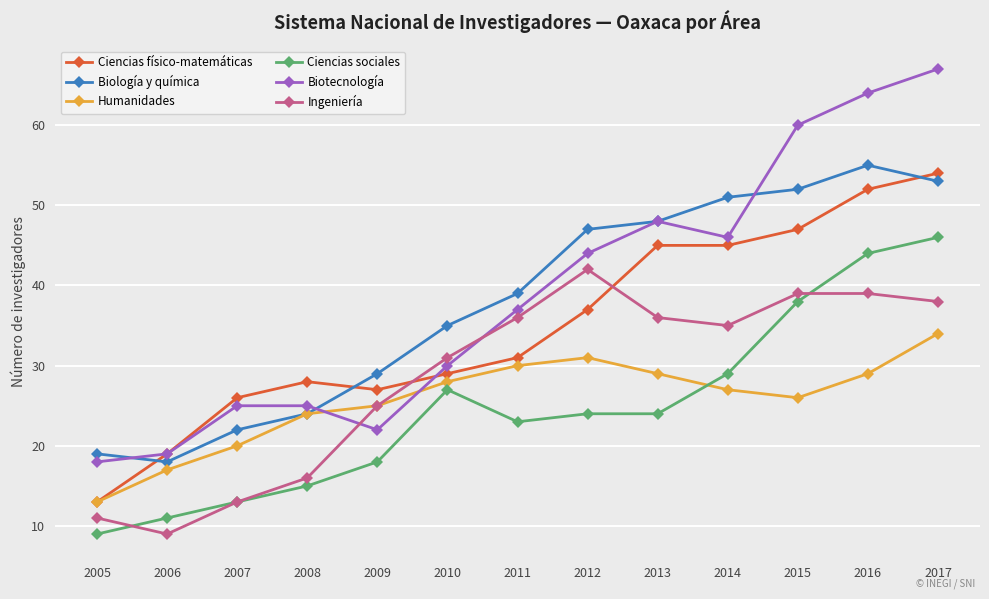

Is the value of Biología y química at 2012 greater than the value of Biotecnología at 2005?

Yes